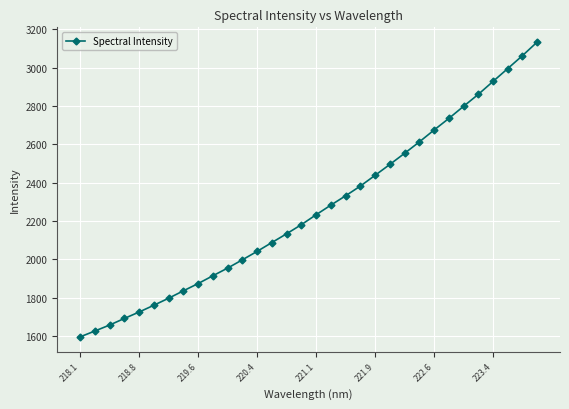

True or false: there are more than 2 points higher than both neighbors.

False